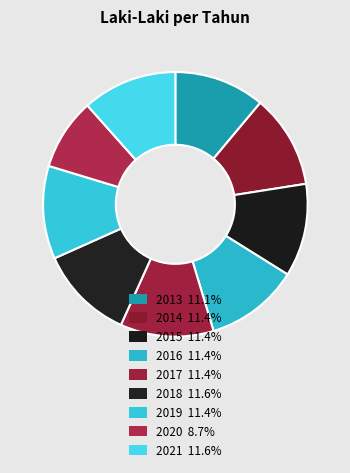

To the nearest percent, what is the average slice percentage?

11%